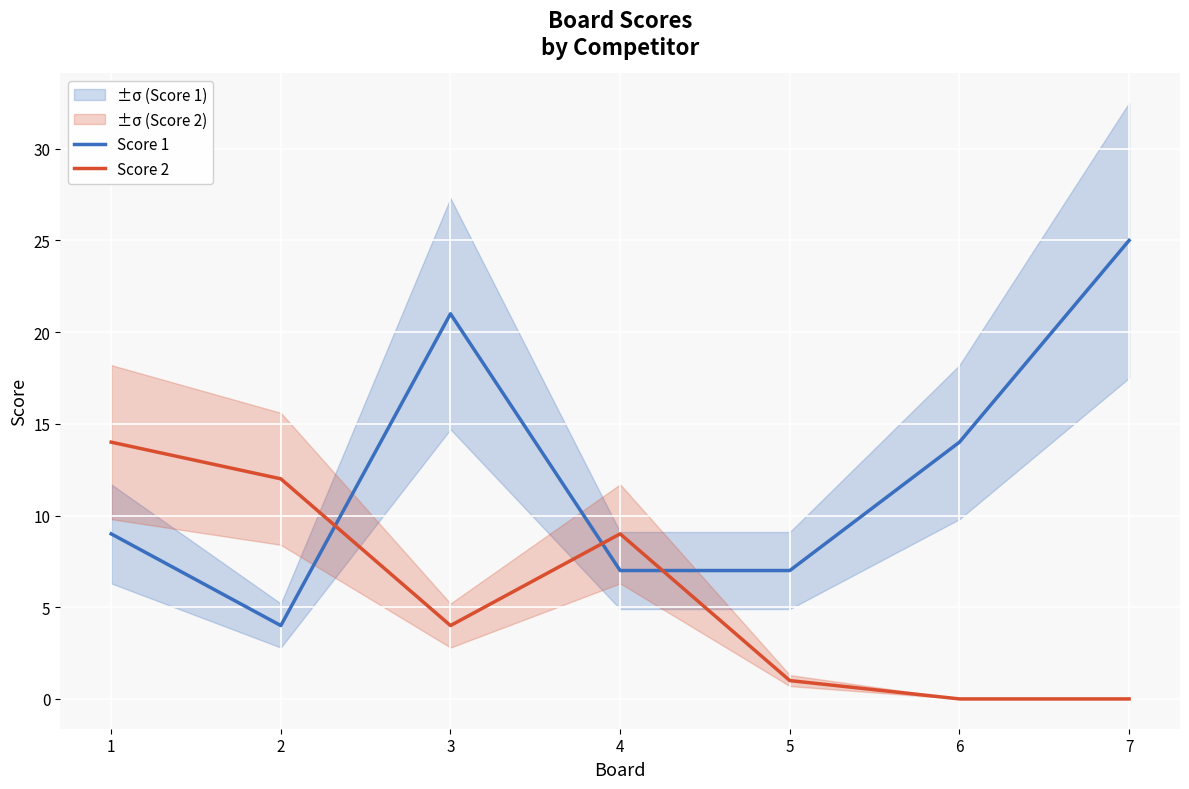

What is the average value of the Score 2 series?

6